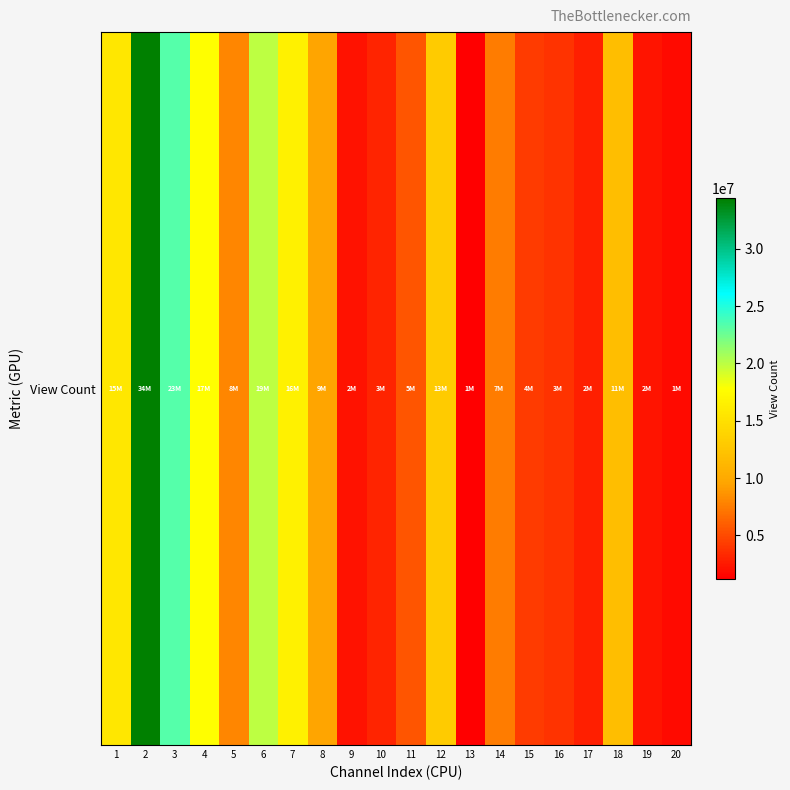

Reading right to left, transcribe all the data shown in this chart.

1767467	2314291	11860855	2858671	3866591	4198933	7526184	1197538	13023053	5585284	3041147	2196175	9561188	16534184	19966085	8044050	17799981	23380539	34412057	15642020